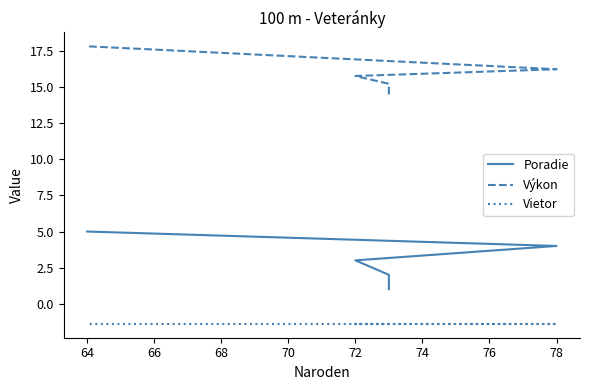

True or false: Výkon and Vietor cross at least once.

False